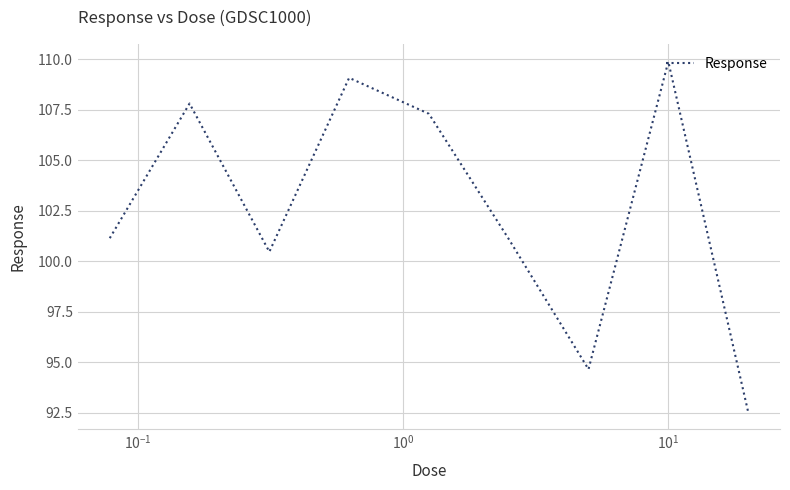

What is the difference between the maximum and minimum values?

17.3